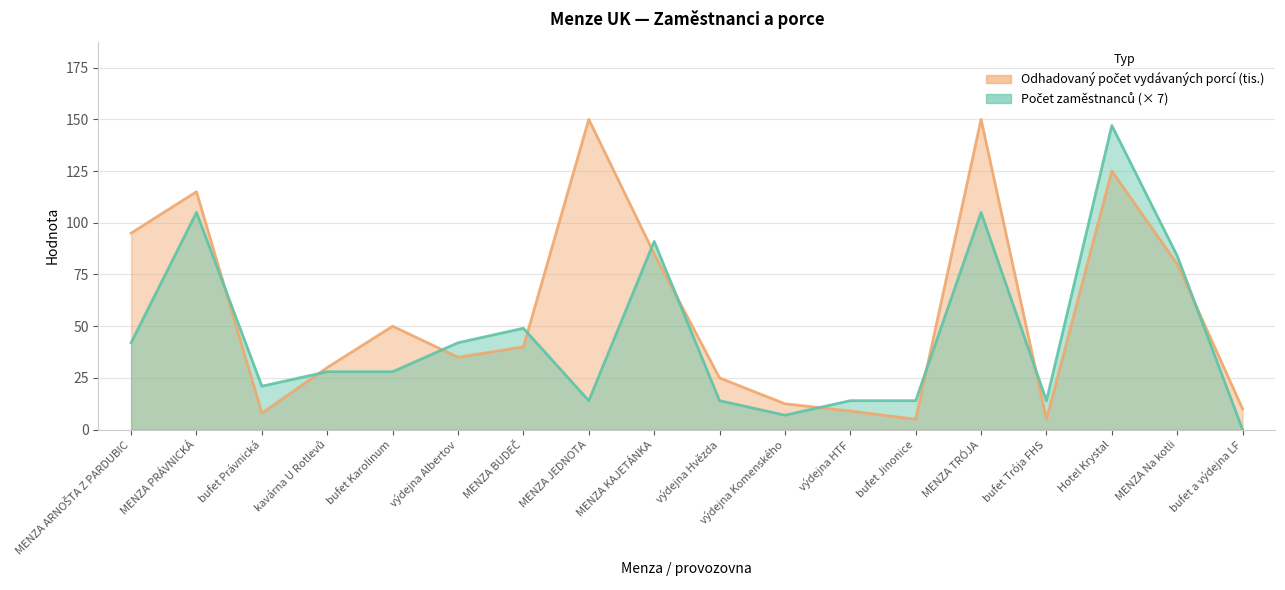

How many values in the Počet zaměstnanců series are below 28?

8